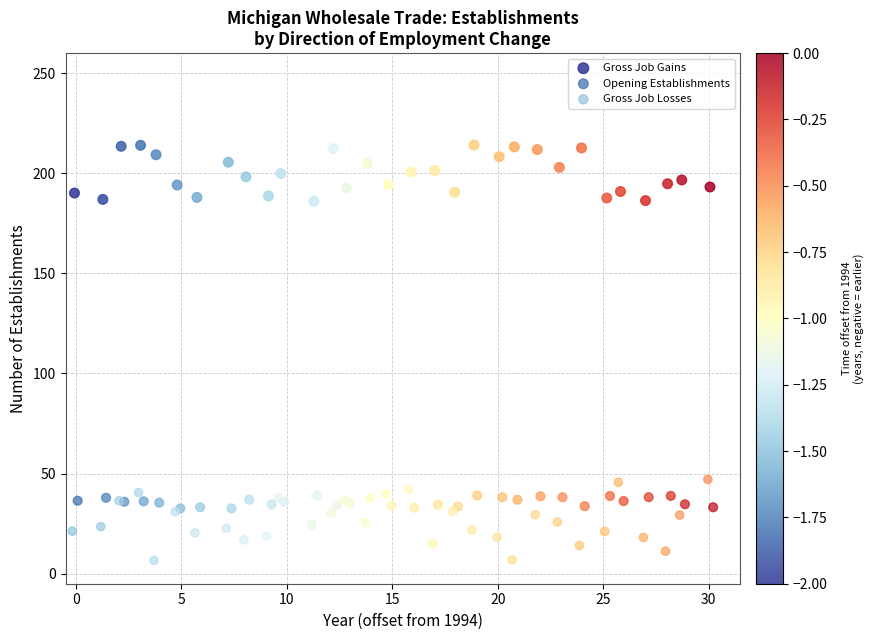

Which series contains the lowest Y value?

Gross Job Losses